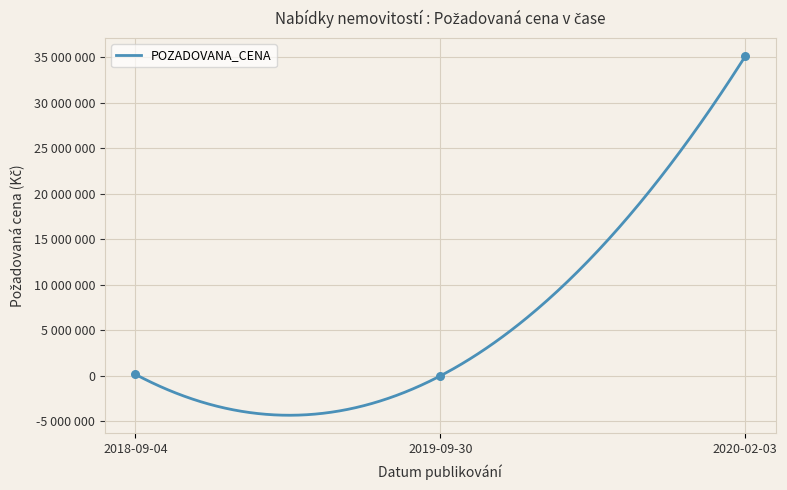

Which has a higher value, 2019-09-30 or 2018-09-04?

2018-09-04